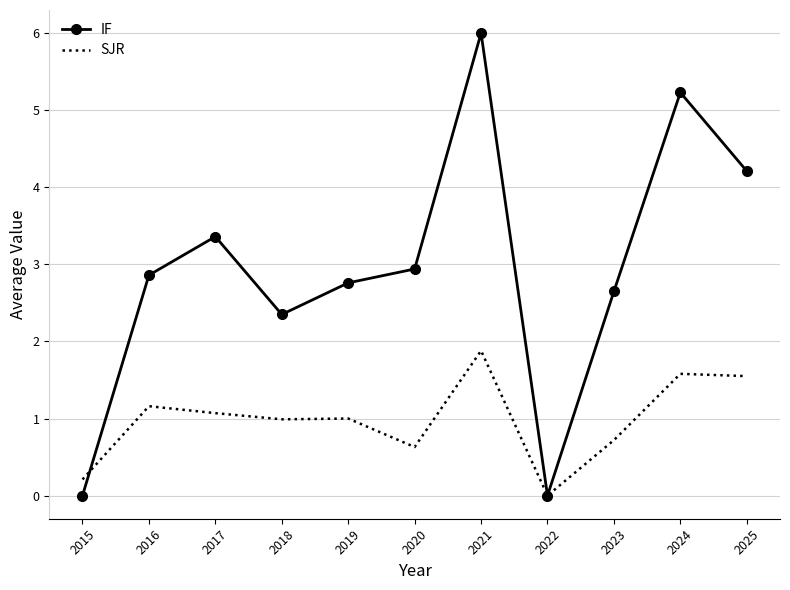

Where does the IF series first go above 2?

2016